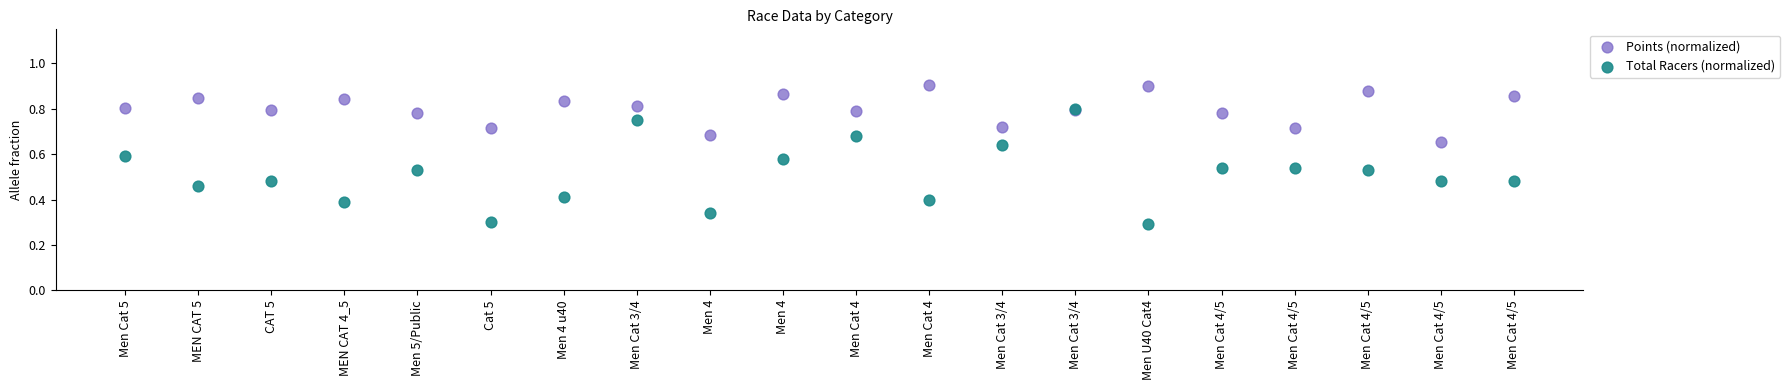

What are all the series names shown in the legend?

Points (normalized), Total Racers (normalized)